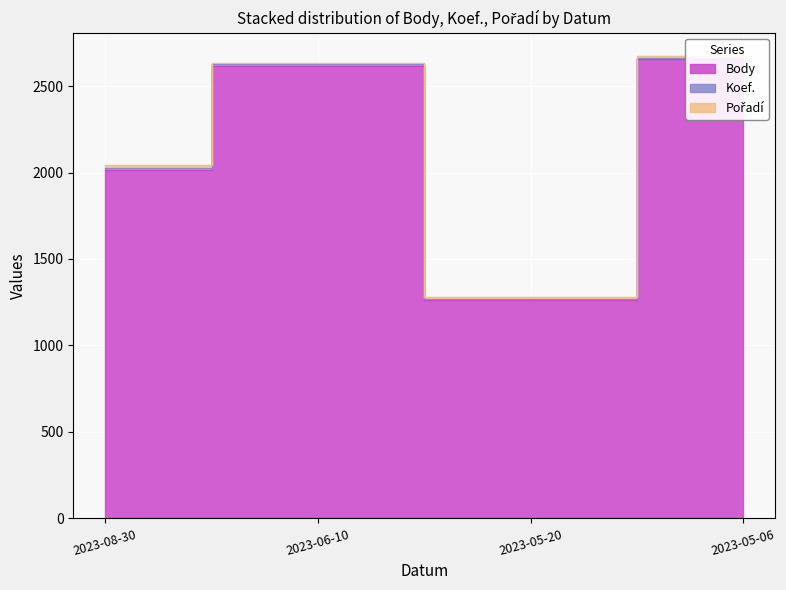

Rank the series at 2023-05-06 from lowest to highest value.

Koef., Pořadí, Body